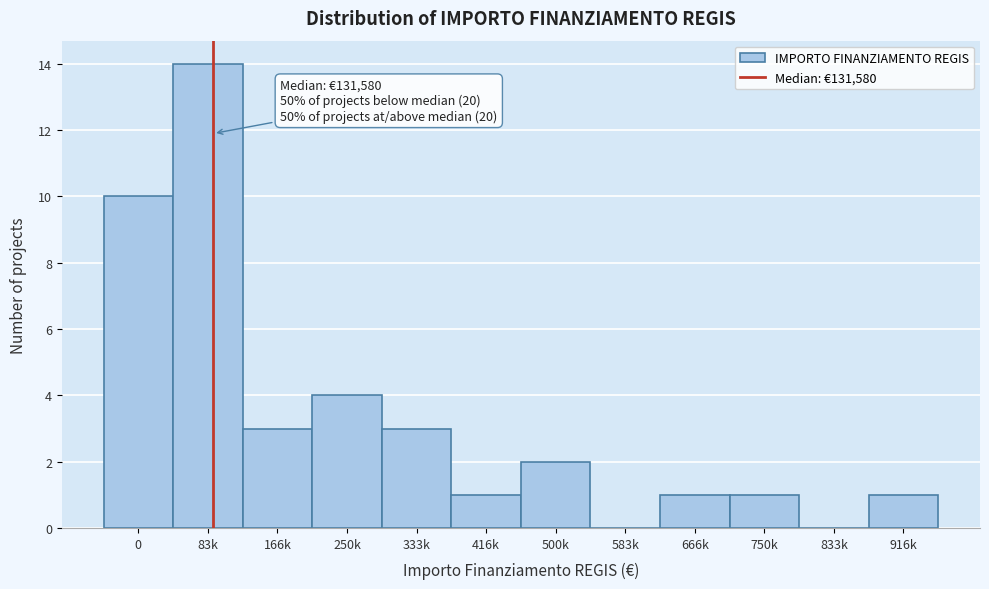

Reading left to right, transcribe all the data shown in this chart.

0=10	83k=14	166k=3	250k=4	333k=3	416k=1	500k=2	583k=0	666k=1	750k=1	833k=0	916k=1